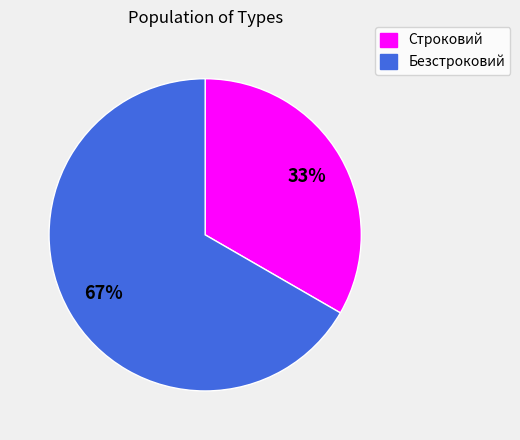

Which has a higher value, Строковий or Безстроковий?

Безстроковий